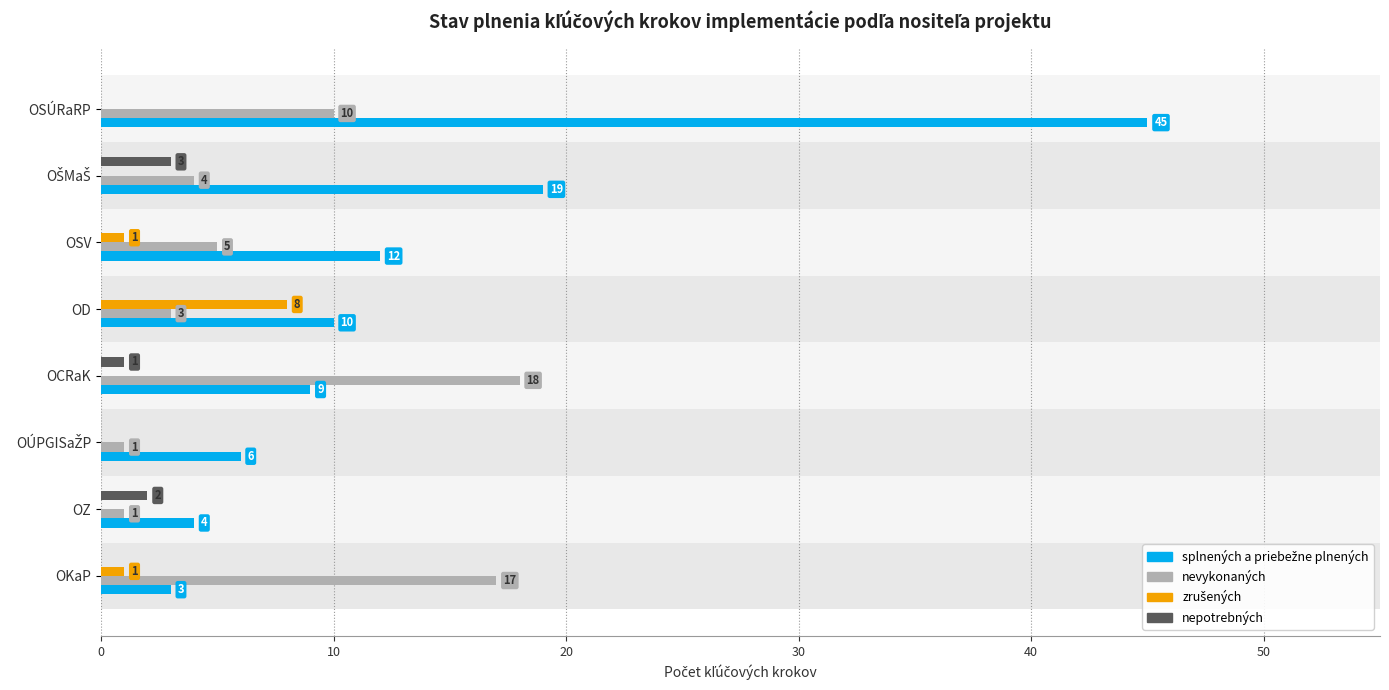

True or false: nevykonaných has a value of 28 at OKaP.

False